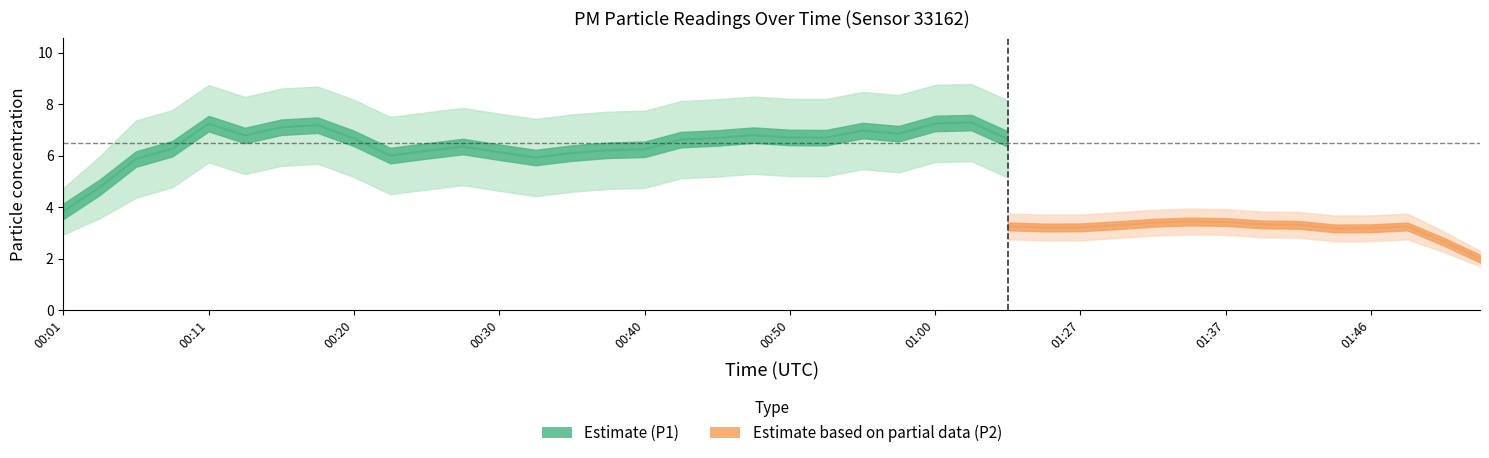

Which series has the largest range (max minus min)?

P1